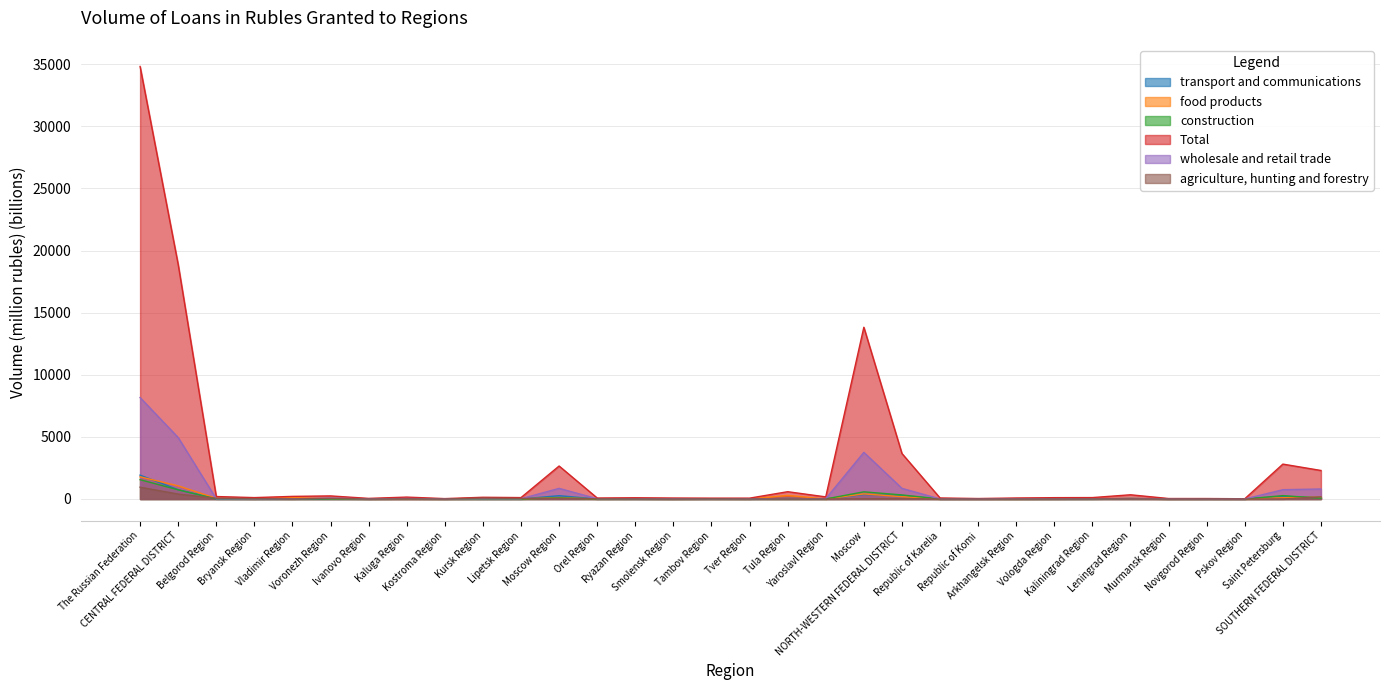

True or false: Total has more than 2 points higher than both neighbors.

True